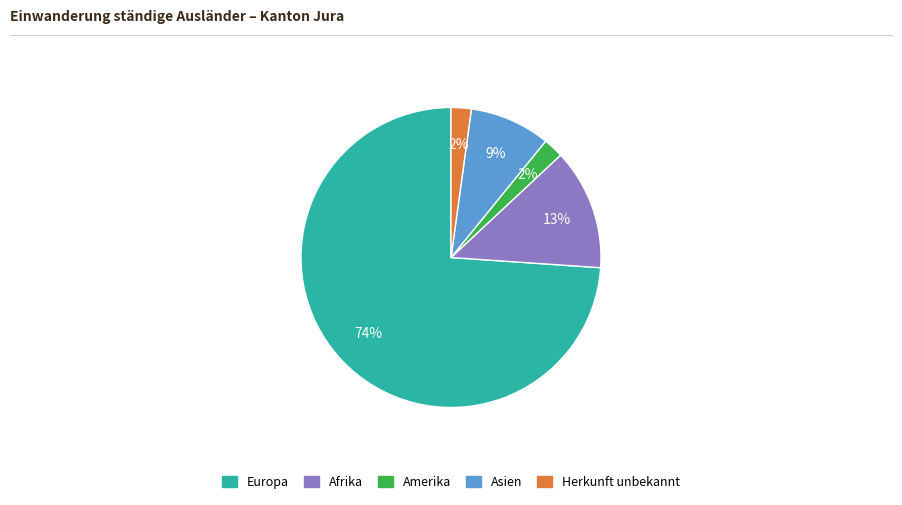

To the nearest percent, what is the average slice percentage?

20%